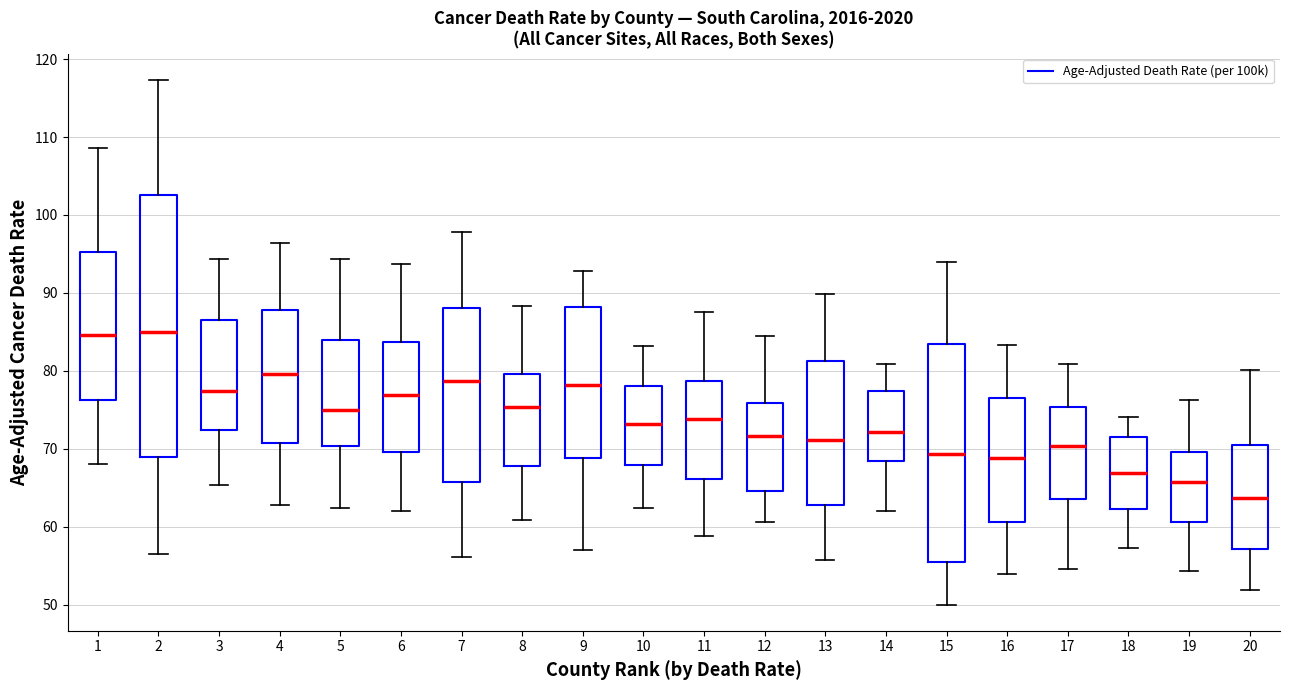

Reading left to right, transcribe this box plot: for each box, give where its median line is, the range the box spans, and where its two whiskers end, as read against the y-axis. The values are not printed on the chart, so give them approximately, as read against the axis.

1: median 85, box 76 to 95, whiskers 68 to 109
2: median 85, box 69 to 103, whiskers 56 to 117
3: median 77, box 72 to 86, whiskers 65 to 94
4: median 80, box 71 to 88, whiskers 63 to 96
5: median 75, box 70 to 84, whiskers 62 to 94
6: median 77, box 70 to 84, whiskers 62 to 94
7: median 79, box 66 to 88, whiskers 56 to 98
8: median 75, box 68 to 80, whiskers 61 to 88
9: median 78, box 69 to 88, whiskers 57 to 93
10: median 73, box 68 to 78, whiskers 62 to 83
11: median 74, box 66 to 79, whiskers 59 to 88
12: median 72, box 65 to 76, whiskers 61 to 85
13: median 71, box 63 to 81, whiskers 56 to 90
14: median 72, box 68 to 77, whiskers 62 to 81
15: median 69, box 55 to 83, whiskers 50 to 94
16: median 69, box 61 to 77, whiskers 54 to 83
17: median 70, box 64 to 75, whiskers 55 to 81
18: median 67, box 62 to 71, whiskers 57 to 74
19: median 66, box 61 to 70, whiskers 54 to 76
20: median 64, box 57 to 71, whiskers 52 to 80